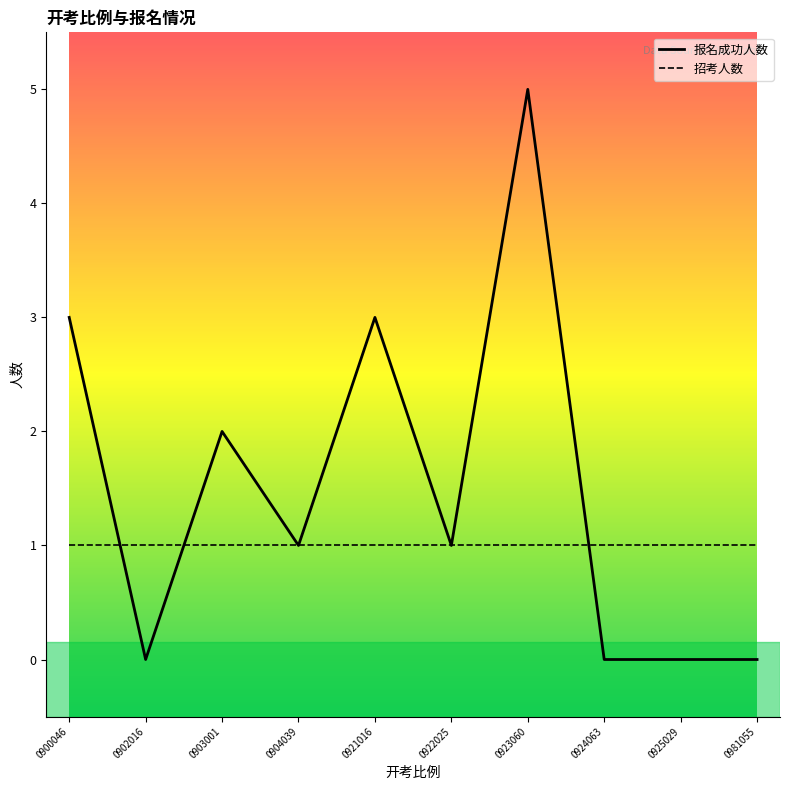

What is the ratio of the value at 0921016 to the value at 0923060?

0.6